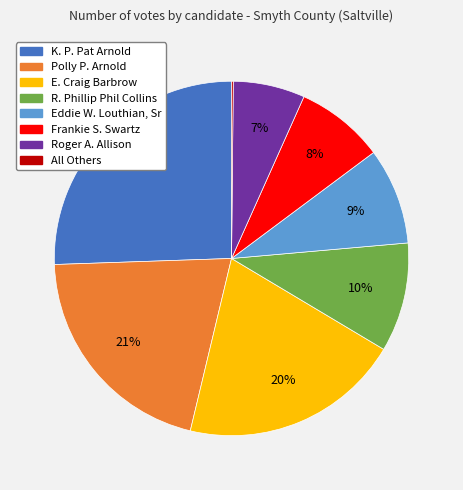

Combined, do Roger A. Allison and R. Phillip Phil Collins account for over 50%?

No